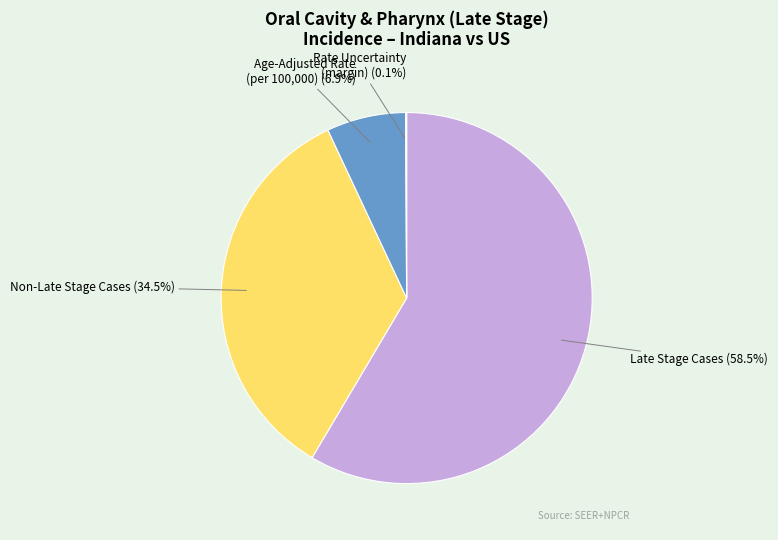

Does any single category account for the majority?

Yes